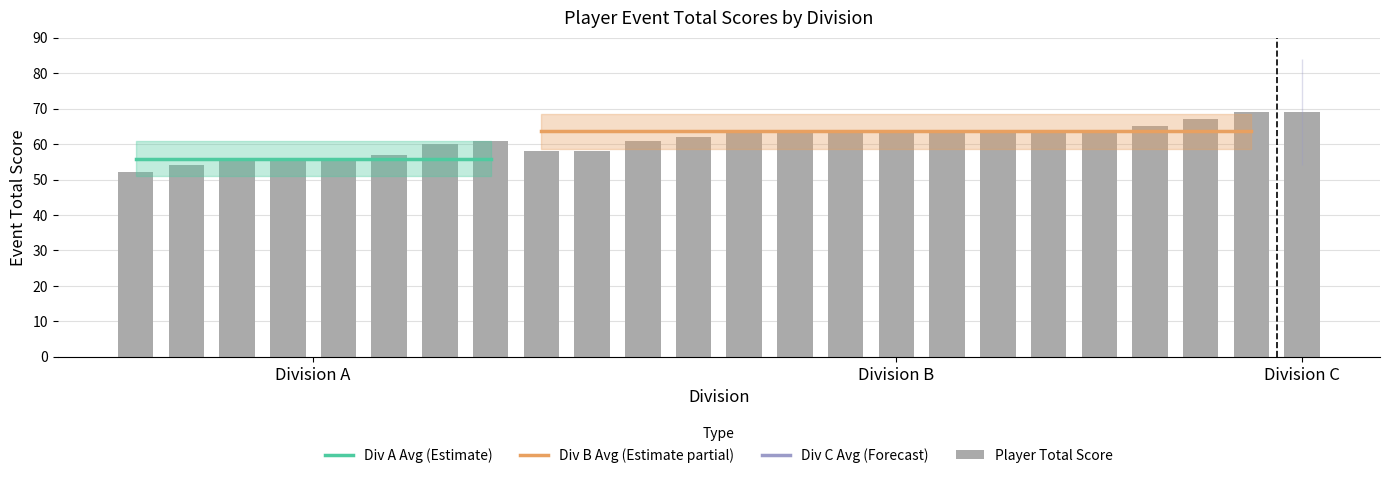

What is the highest value of the avg_event_total_score series?

69.0